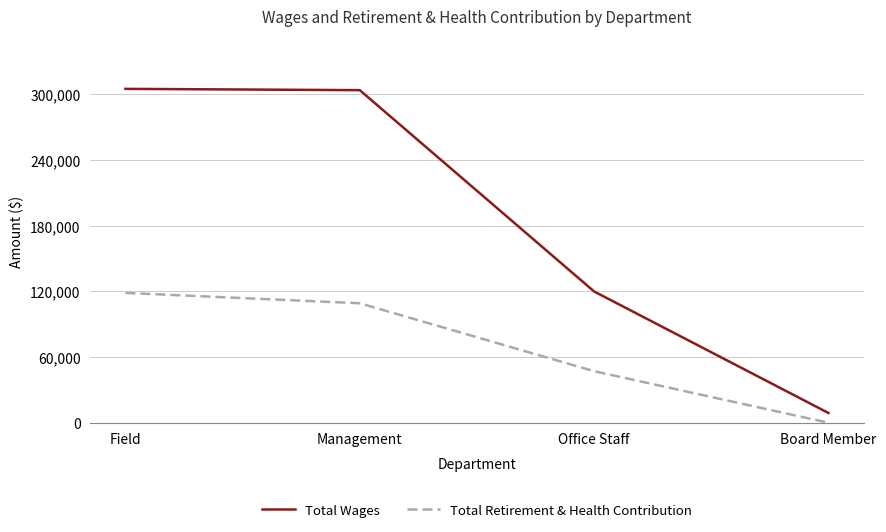

Where is Total Retirement & Health Contribution nearest to the value 59249?

Office Staff